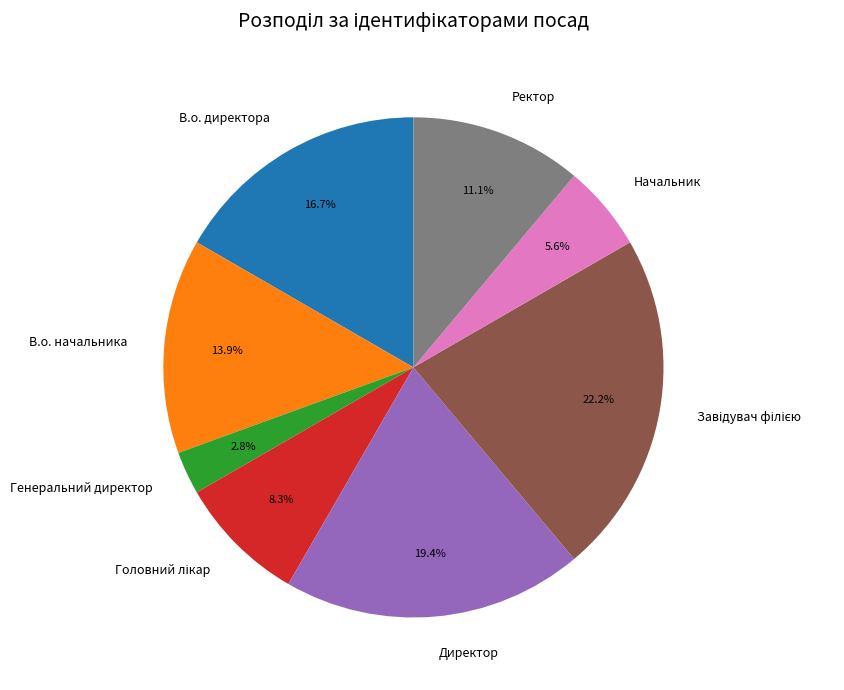

To the nearest percent, what is the difference between the largest and smallest slice percentages?

19%